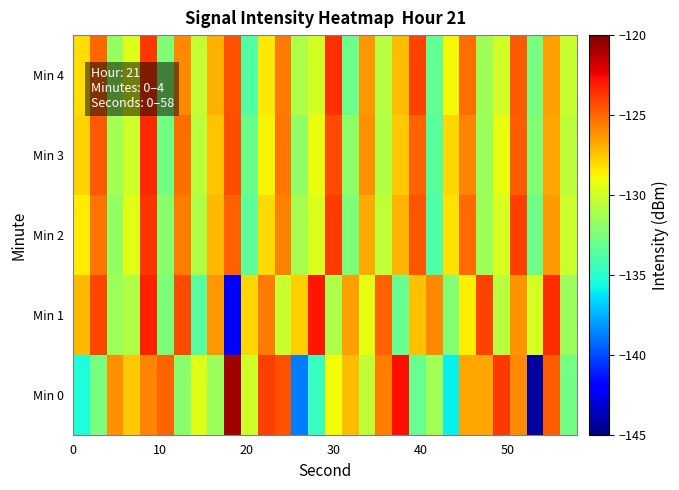

Reading left to right, transcribe all the data shown in this chart.

Min 0: -135.3	-132.6	-126.1	-127.6	-125.8	-124.9	-132.0	-129.5	-131.5	-120.8	-129.9	-124.0	-124.4	-138.8	-134.6	-129.0	-127.3	-130.4	-125.6	-122.7	-133.1	-131.2	-136.0	-126.7	-126.7	-123.7	-126.0	-144.3	-124.7	-132.8
Min 1: -127.2	-124.1	-131.4	-130.9	-123.1	-132.5	-124.3	-133.6	-126.3	-142.0	-128.0	-125.5	-130.2	-127.8	-122.9	-131.0	-126.5	-129.3	-124.8	-133.1	-127.4	-125.9	-132.3	-128.6	-124.1	-130.7	-126.2	-129.8	-123.5	-131.6
Min 2: -128.5	-125.3	-131.8	-129.4	-123.7	-132.1	-125.6	-130.9	-127.2	-124.8	-133.4	-128.1	-125.7	-131.2	-129.6	-123.9	-132.5	-126.8	-130.4	-127.1	-124.5	-133.8	-128.3	-125.1	-131.5	-129.7	-124.0	-132.8	-126.4	-130.1
Min 3: -127.9	-124.6	-131.3	-130.0	-123.4	-132.7	-125.2	-130.6	-127.5	-124.3	-133.0	-128.7	-125.4	-131.9	-129.1	-124.2	-132.0	-126.1	-130.8	-127.6	-124.9	-133.5	-128.0	-125.8	-131.6	-129.2	-124.7	-132.3	-126.7	-130.5
Min 4: -128.2	-125.0	-131.7	-129.5	-123.8	-132.4	-125.9	-130.3	-127.0	-124.4	-133.7	-128.4	-125.5	-131.0	-129.8	-123.6	-132.9	-126.3	-130.7	-127.3	-124.1	-133.2	-128.8	-125.2	-131.4	-129.9	-124.6	-132.6	-126.5	-130.2